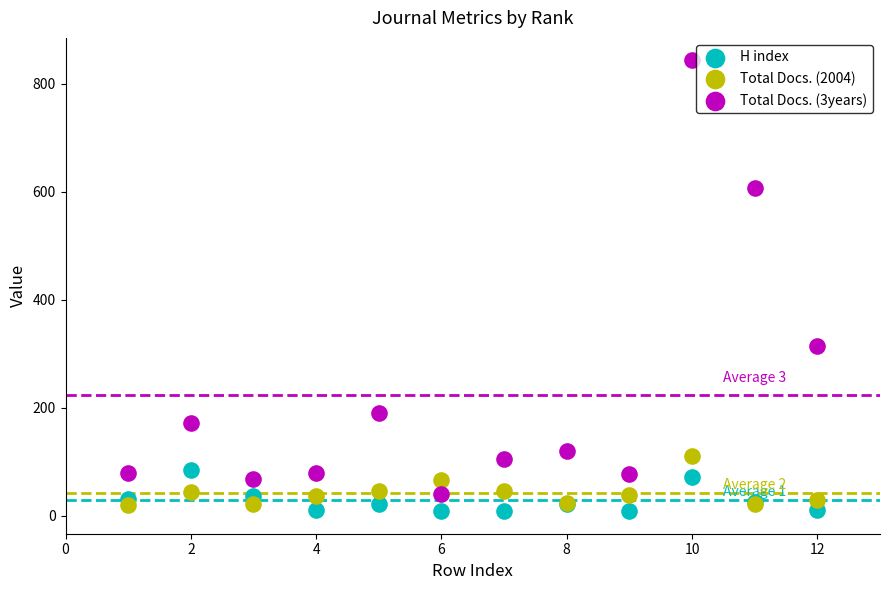

What is the X range (max minus min) for the scatter plot?

11